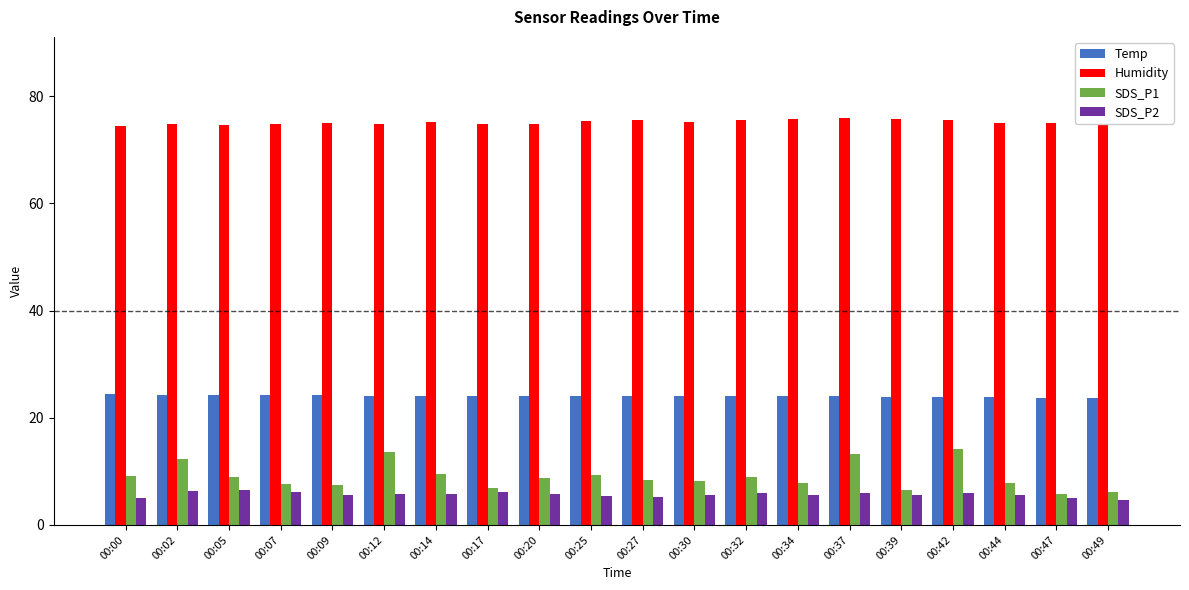

Is the value of Temp at 00:32 greater than the value of SDS_P2 at 00:00?

Yes